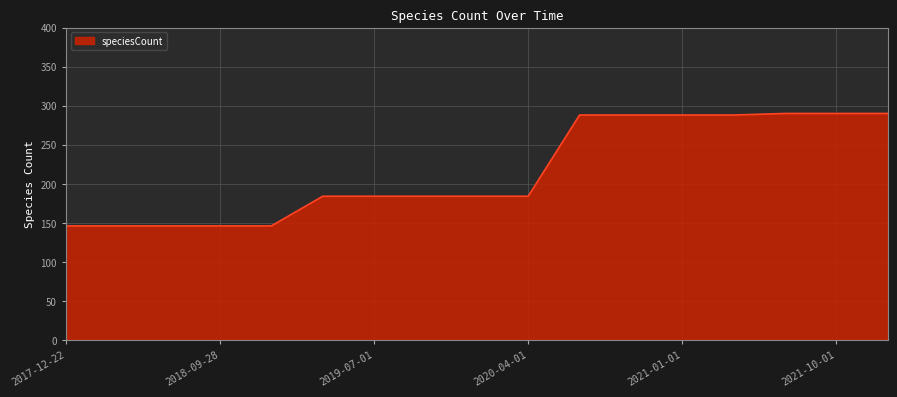

What is the difference between the maximum and minimum values?

144